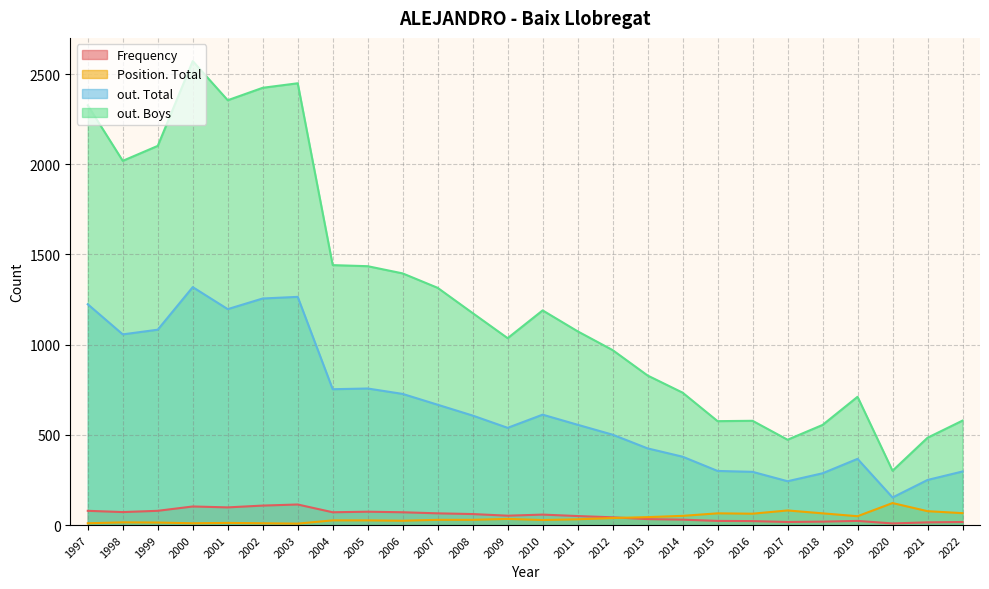

In Frequency, how many points are lower than both neighbors (excluding endpoints)?

6